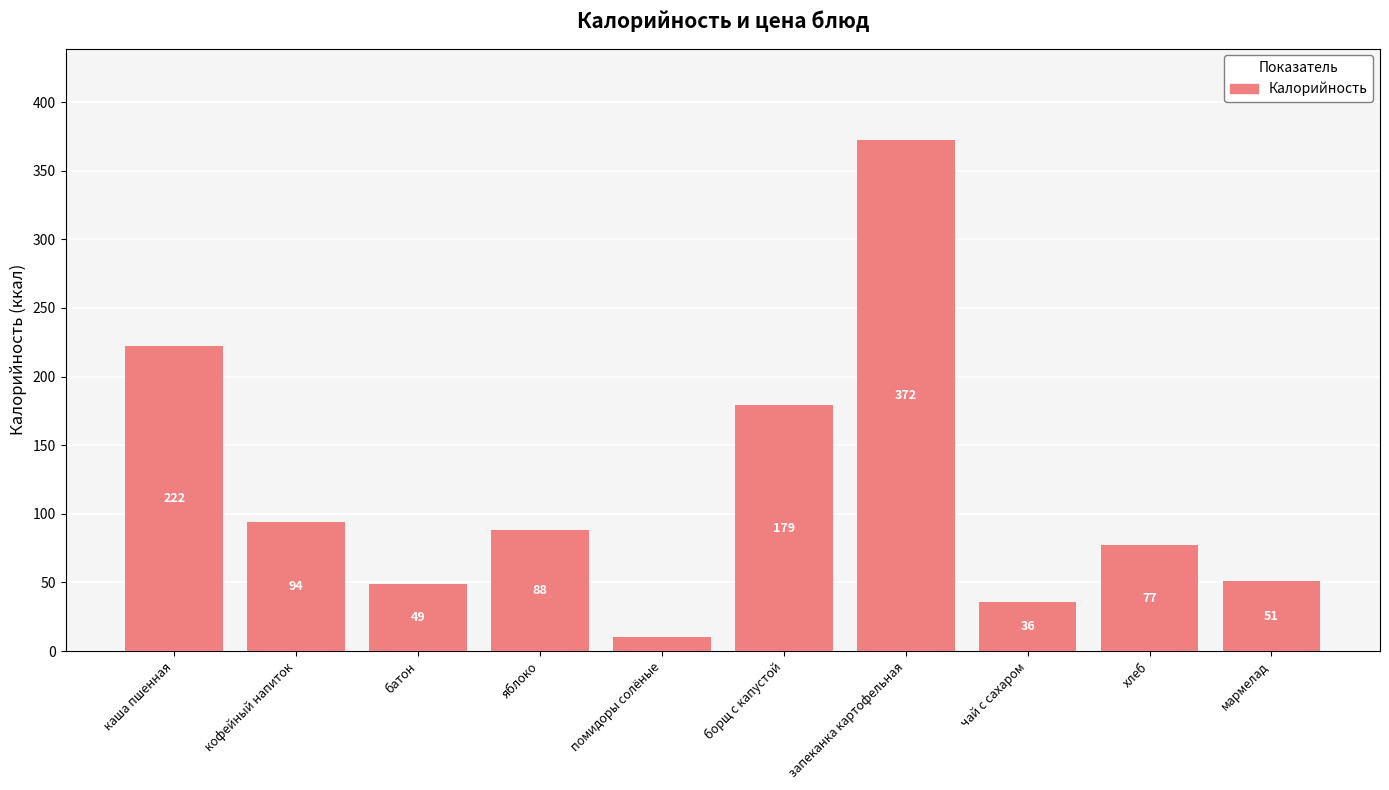

Is it true that the value at батон is 49?

True